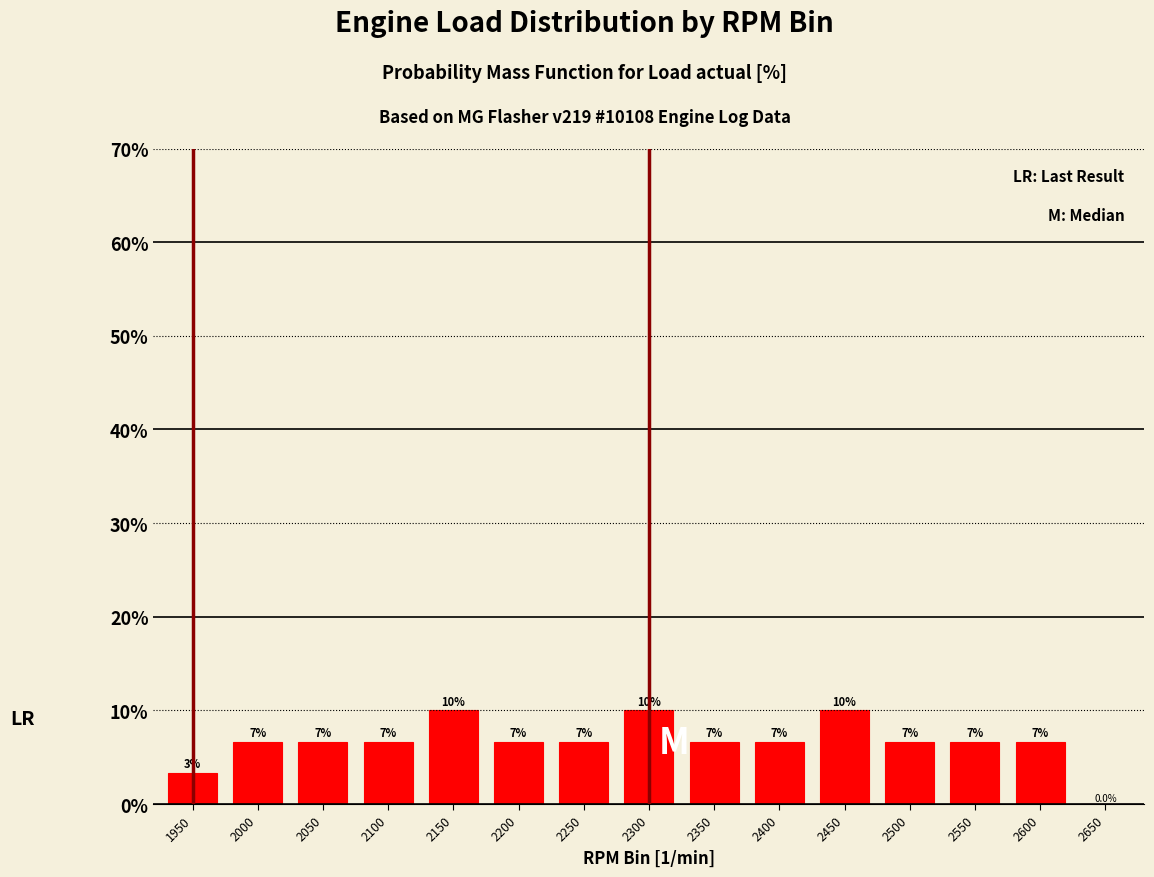

Are the bars horizontal?

No